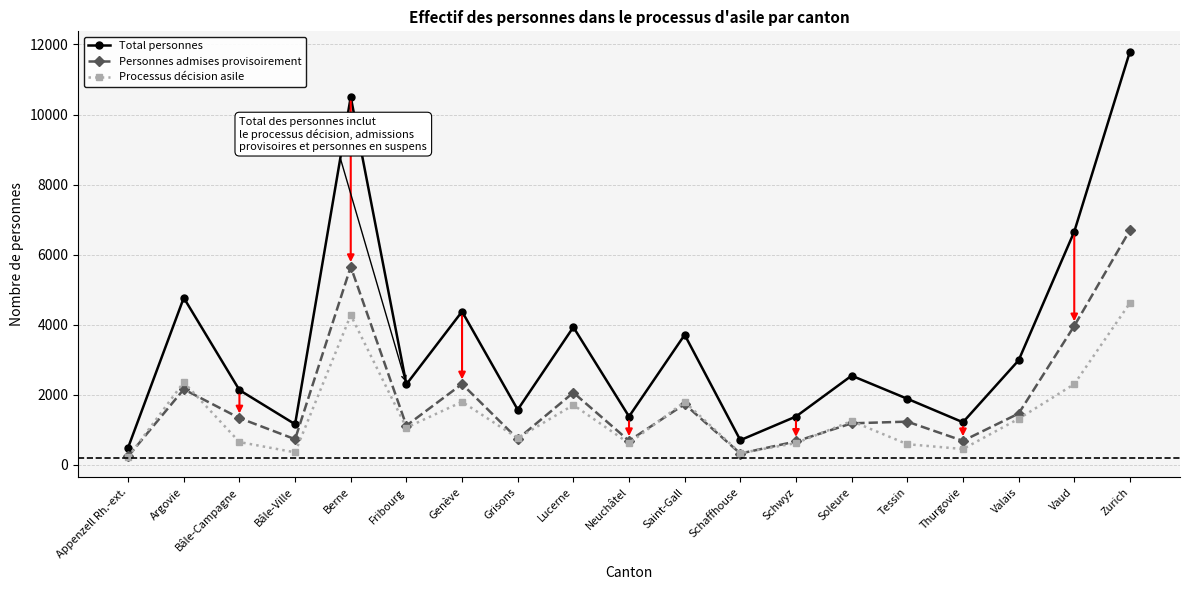

What is the difference between the maximum and second lowest values in the Processus décision asile series?

4284